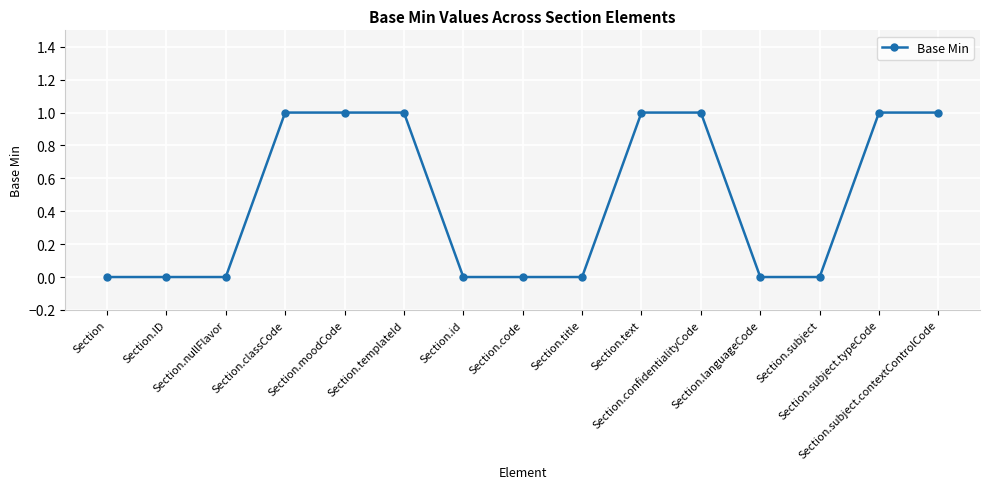

What is the maximum value shown in the chart?

1